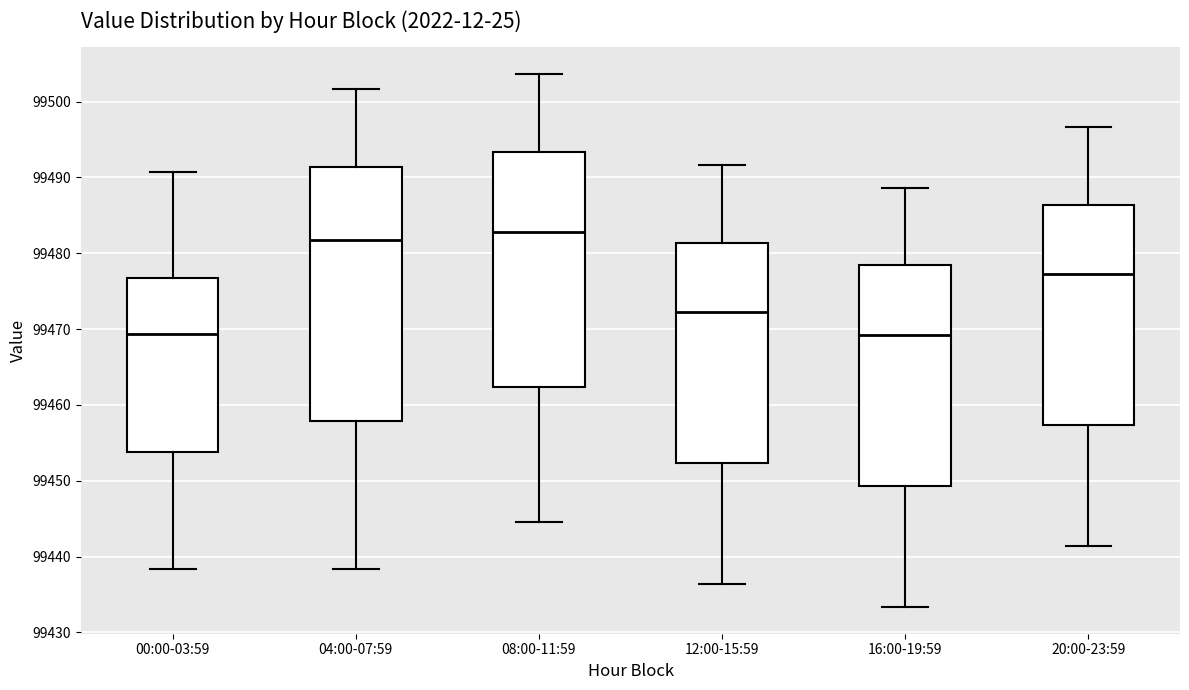

Which box has the highest median line?

08:00-11:59